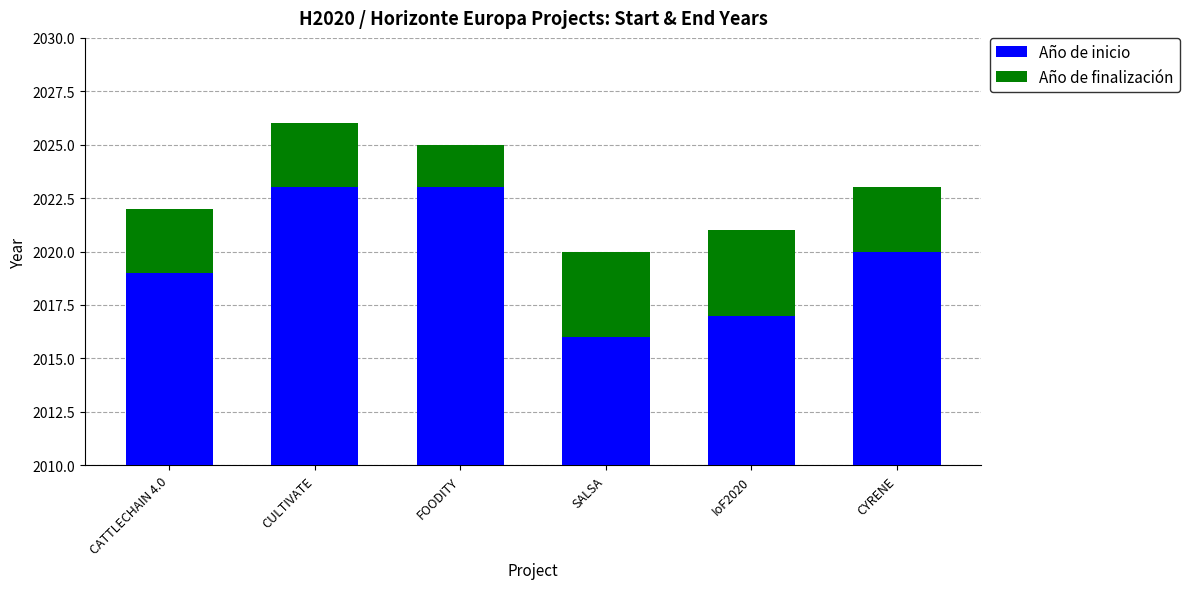

How many bars are there in each group?

2